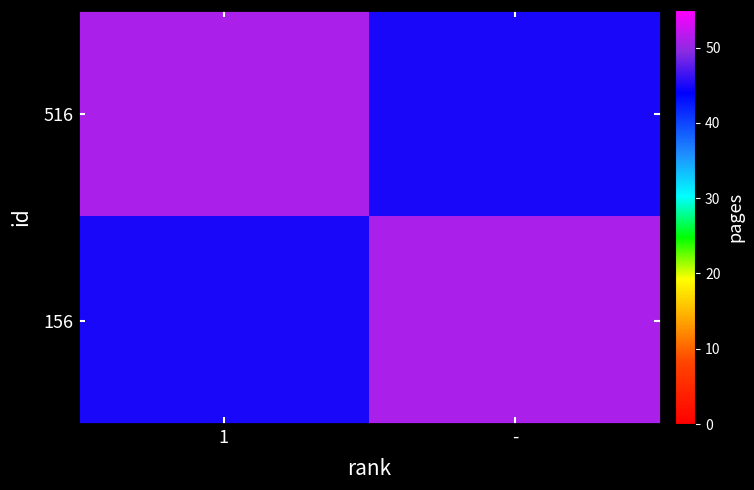

Which label corresponds to the smallest value in the chart?

-